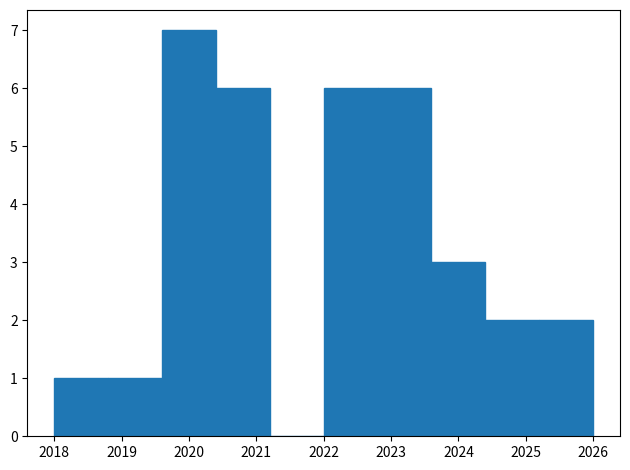

What is the height of the bar covering 2018.0 to 2018.8 on the x-axis? The values are not printed on the chart, so give them approximately, as read against the axis.

1